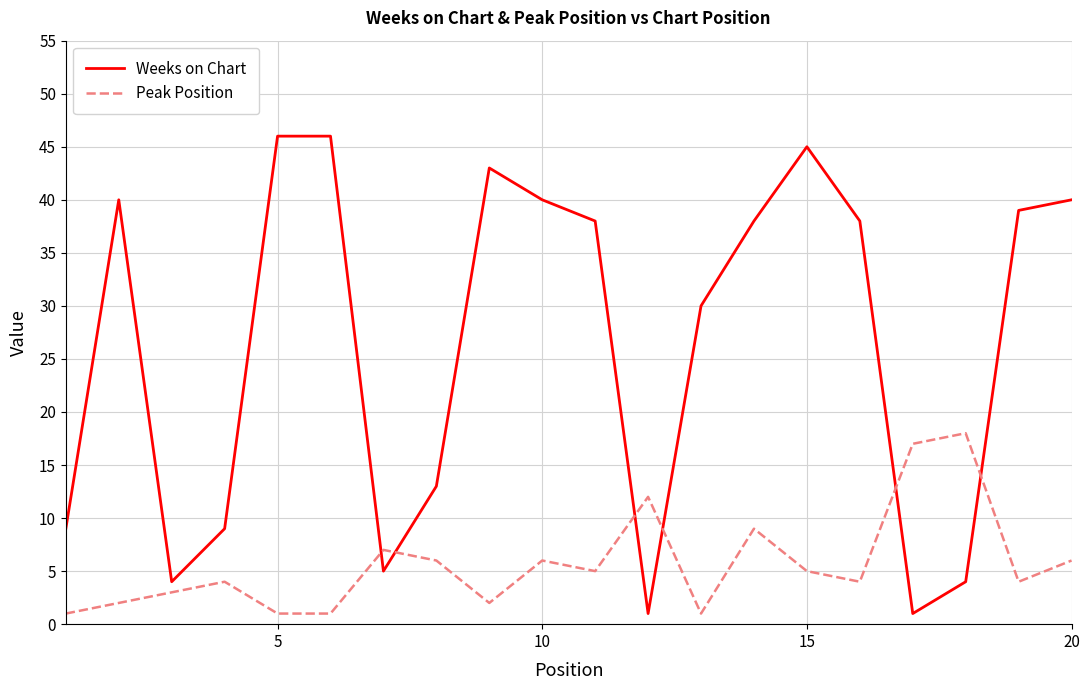

Which series ends up on top after the final intersection of Peak Position and Weeks on Chart?

Weeks on Chart